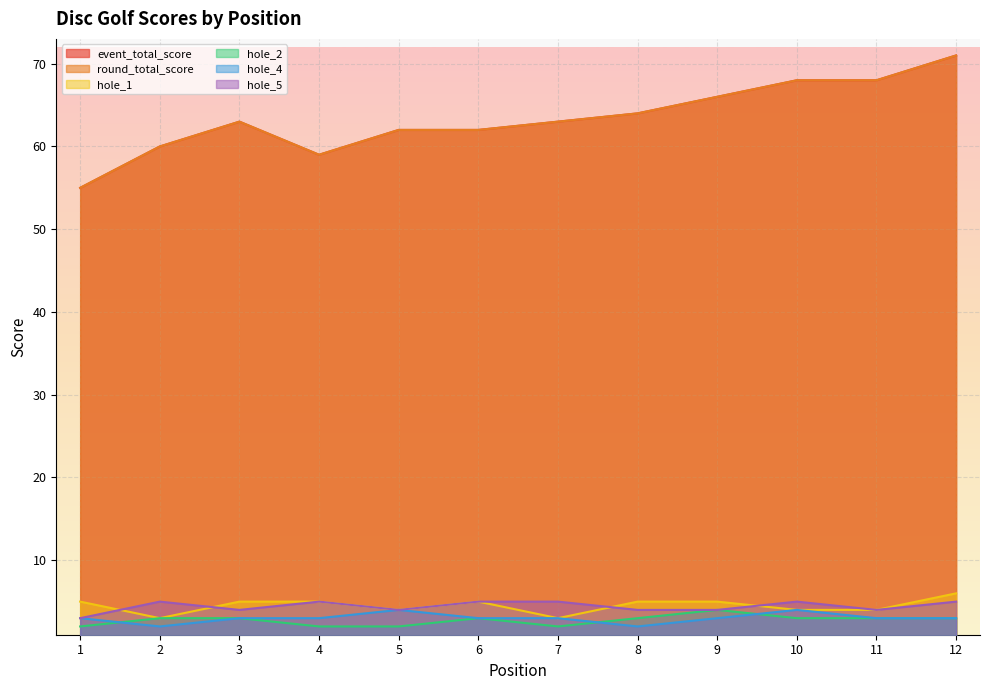

How many interior local peaks does the hole_1 series have?

1